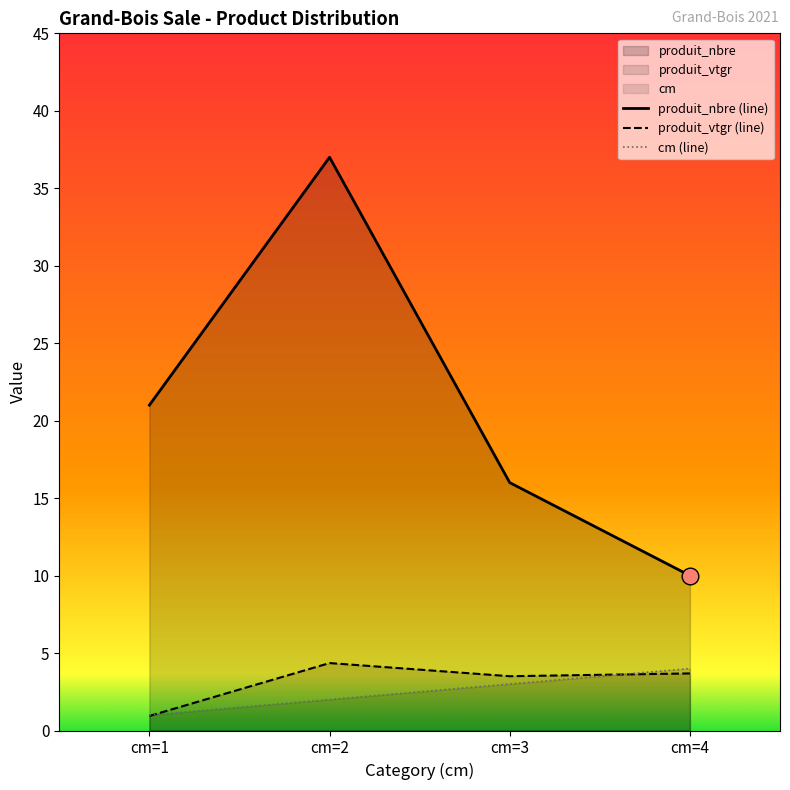

How many lines are shown in the chart?

3